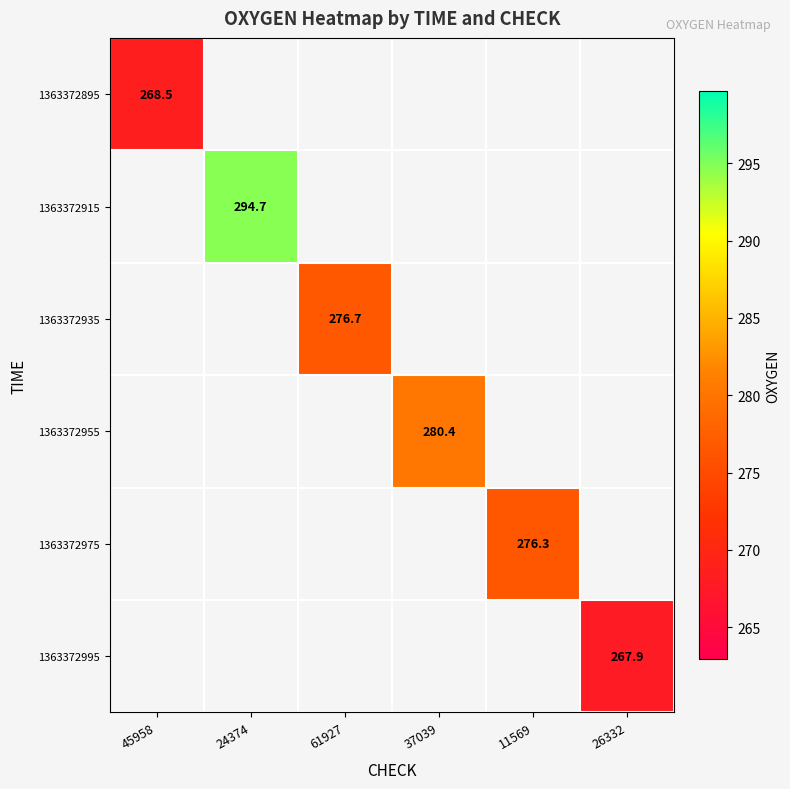

Is it true that 1363372935 equals 413.0 at 61927?

False